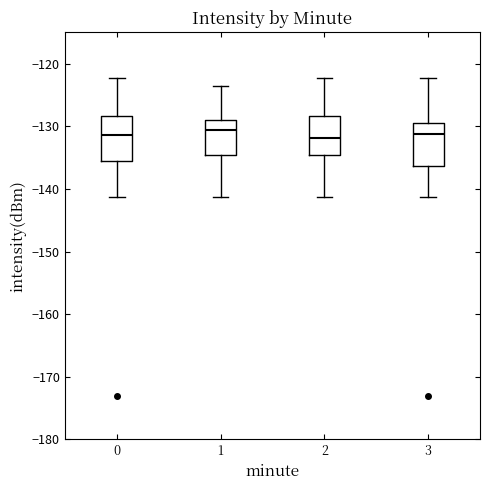

Where is the upper edge of the box at x = 1 on the y-axis? The values are not printed on the chart, so give them approximately, as read against the axis.

-129